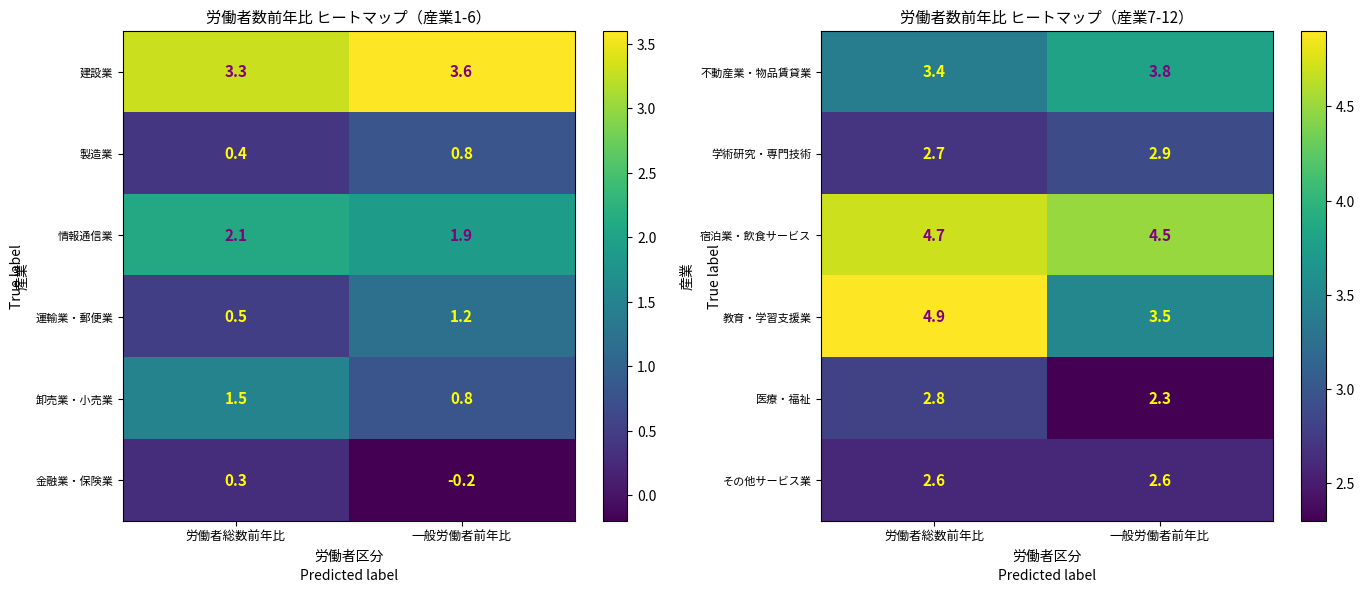

At how many categories does at least one series exceed 4?

2